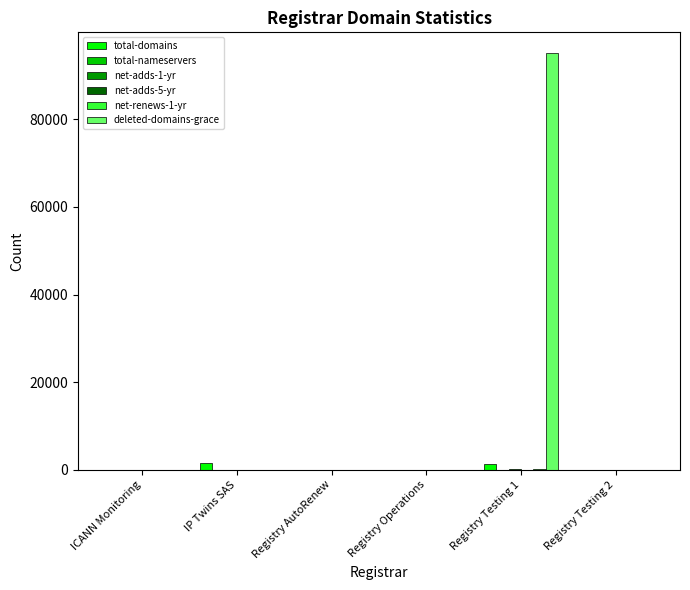

At which category is the sum across all series the highest?

Registry Testing 1